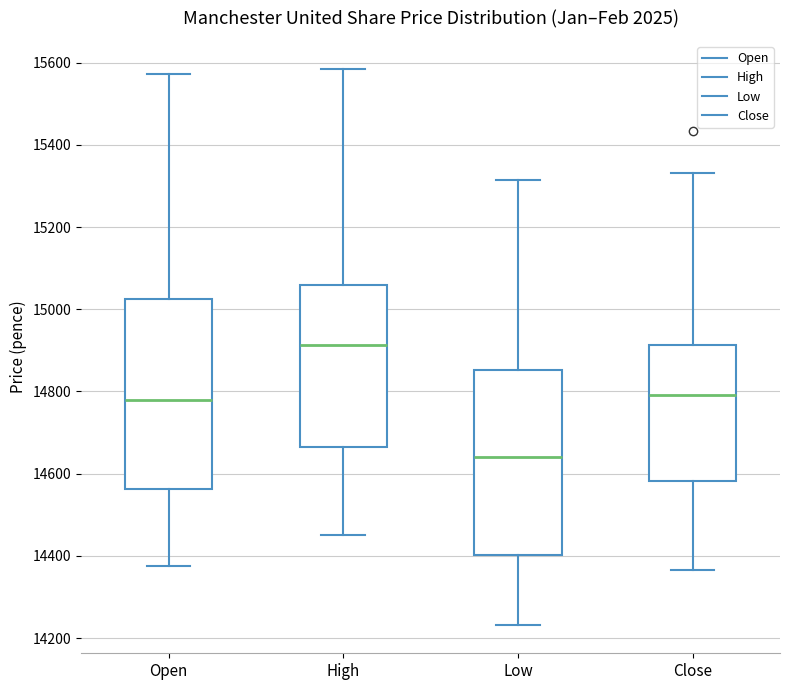

Reading left to right, transcribe this box plot: for each box, give where its median line is, the range the box spans, and where its two whiskers end, as read against the y-axis. The values are not printed on the chart, so give them approximately, as read against the axis.

Open: median 14780, box 14560 to 15020, whiskers 14380 to 15580
High: median 14920, box 14660 to 15060, whiskers 14460 to 15580
Low: median 14640, box 14400 to 14860, whiskers 14240 to 15320
Close: median 14800, box 14580 to 14920, whiskers 14360 to 15340